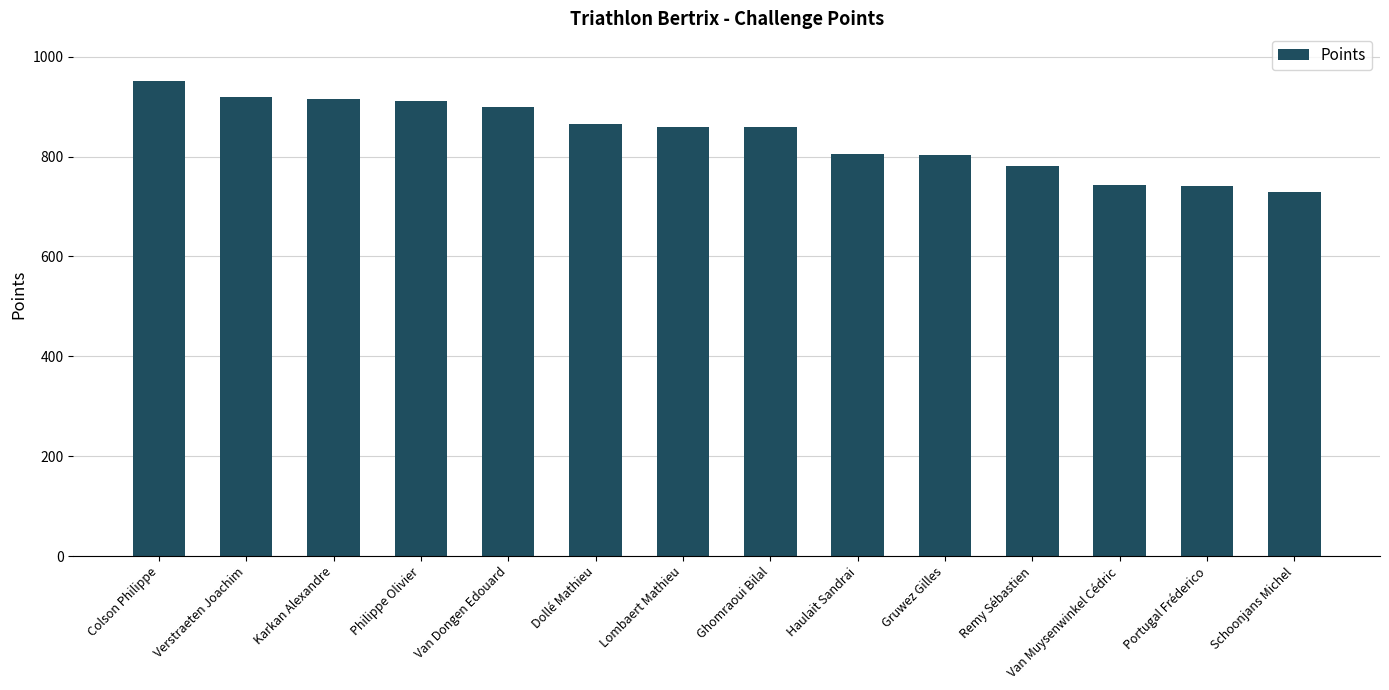

What is the sum of the values at Ghomraoui Bilal and Remy Sébastien?

1638.6